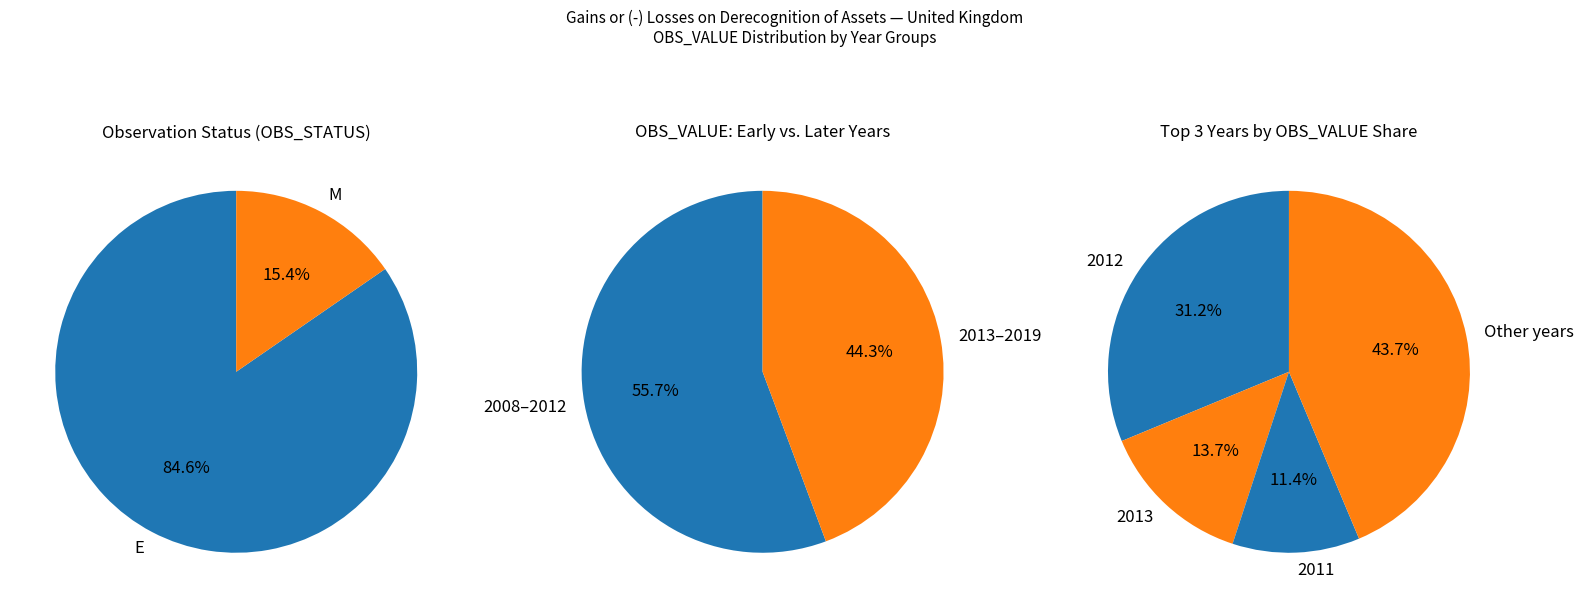

To the nearest percent, what percentage of the pie is 2015?

6%